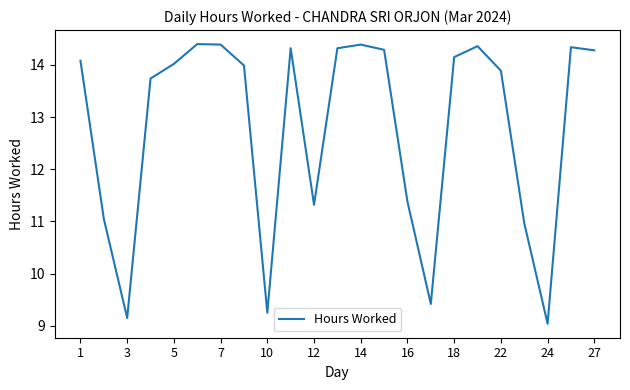

How many lines are shown in the chart?

1